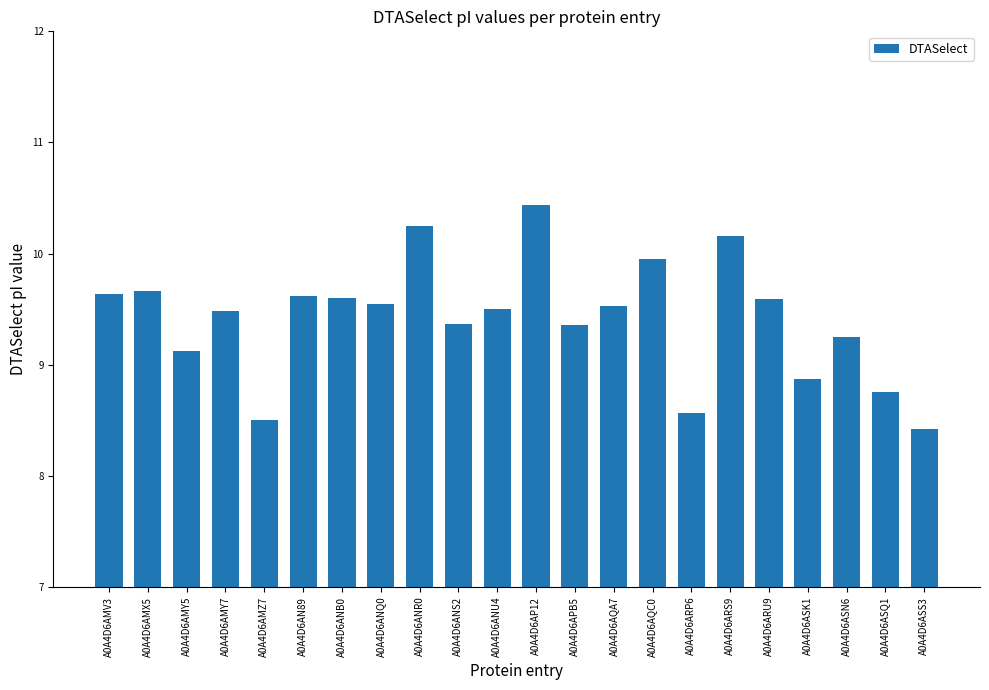

Which has a higher value, A0A4D6APB5 or A0A4D6AMX5?

A0A4D6AMX5